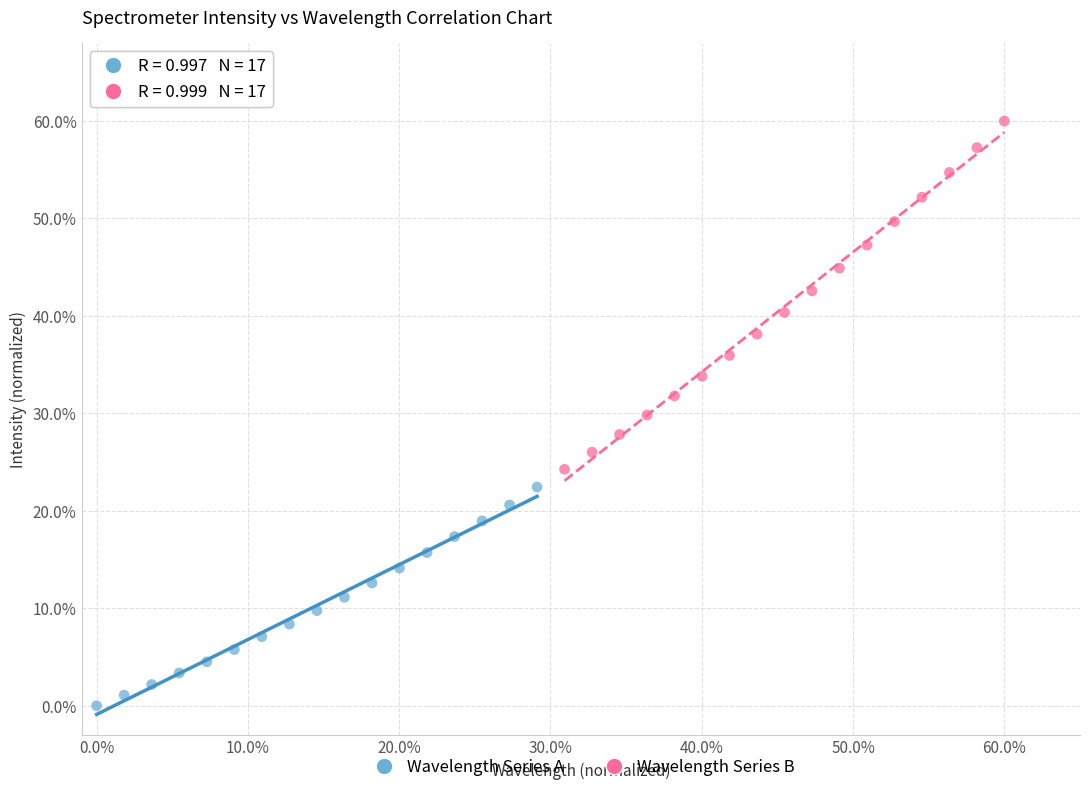

Which series contains the lowest Y value?

Wavelength Series A